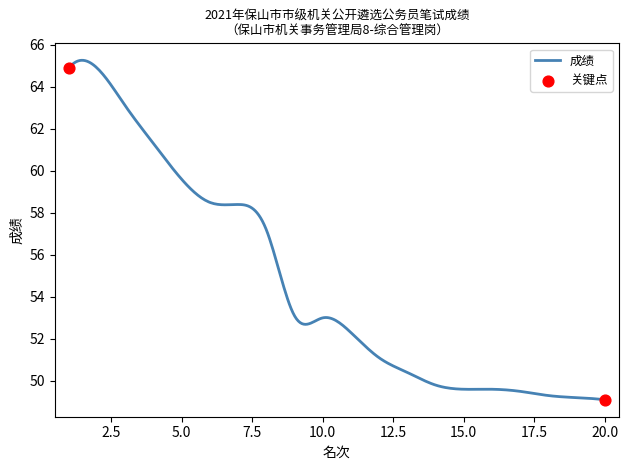

What is the greatest value displayed?

65.3